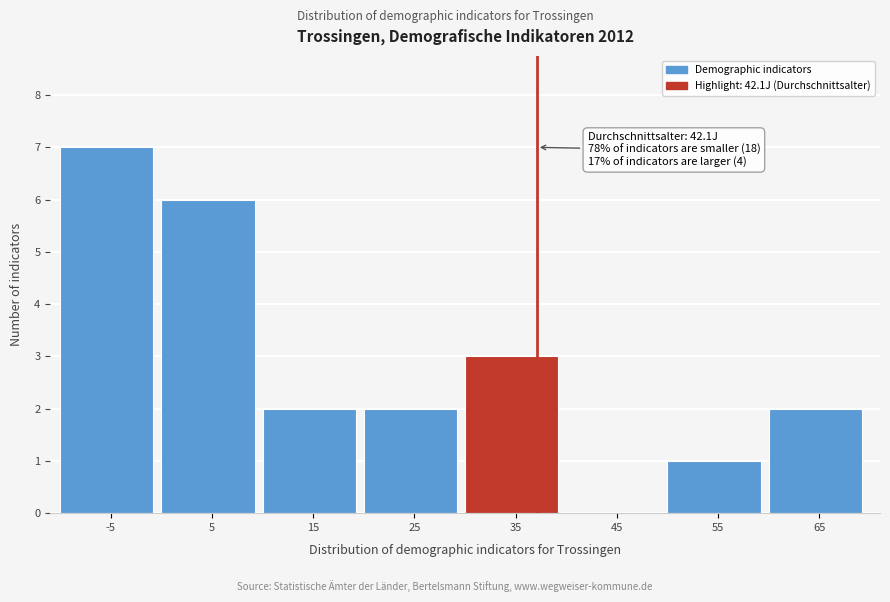

Reading left to right, transcribe all the data shown in this chart.

-5=7	5=6	15=2	25=2	35=3	45=0	55=1	65=2